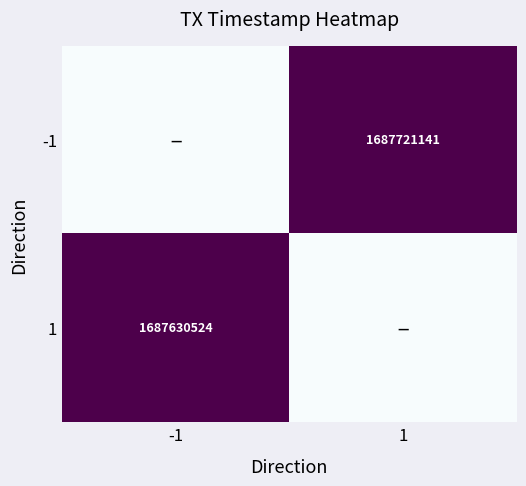

True or false: -1 has a value of 1113756153 at 1.

False